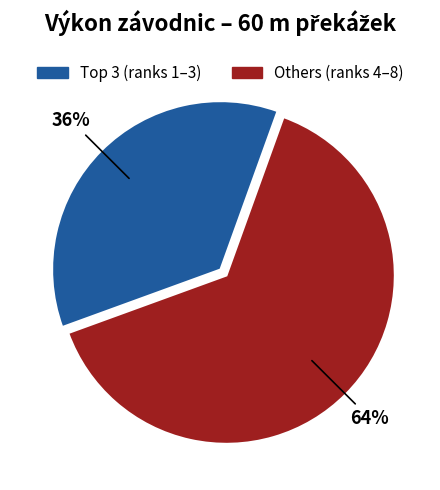

To the nearest percent, what is the average slice percentage?

50%